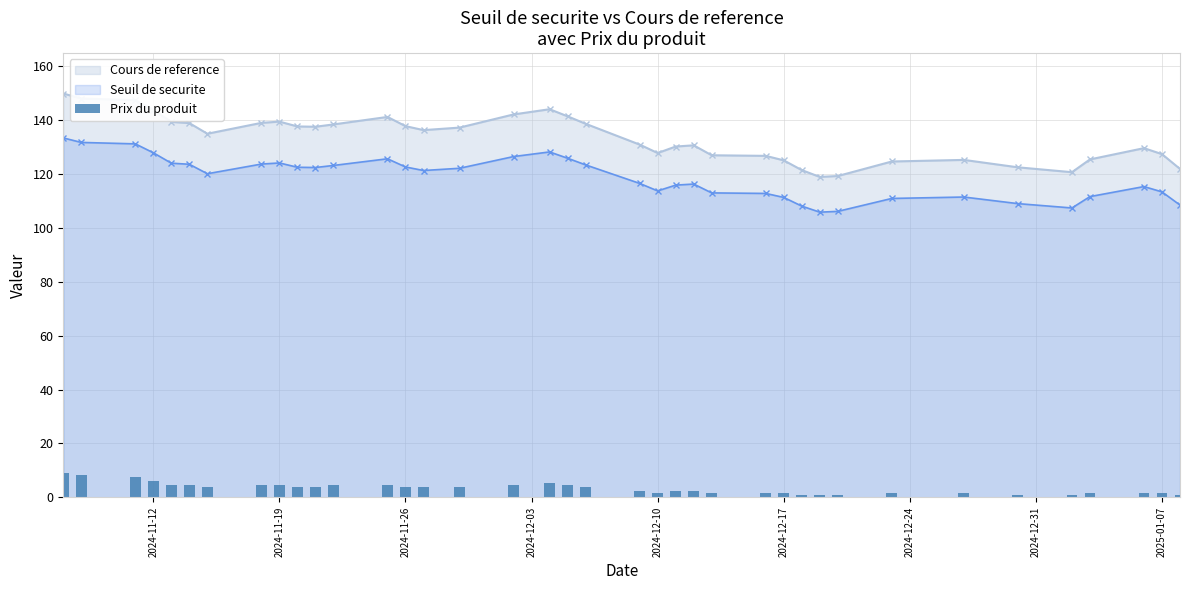

True or false: Cours de reference has more than 1 interior local peaks.

True